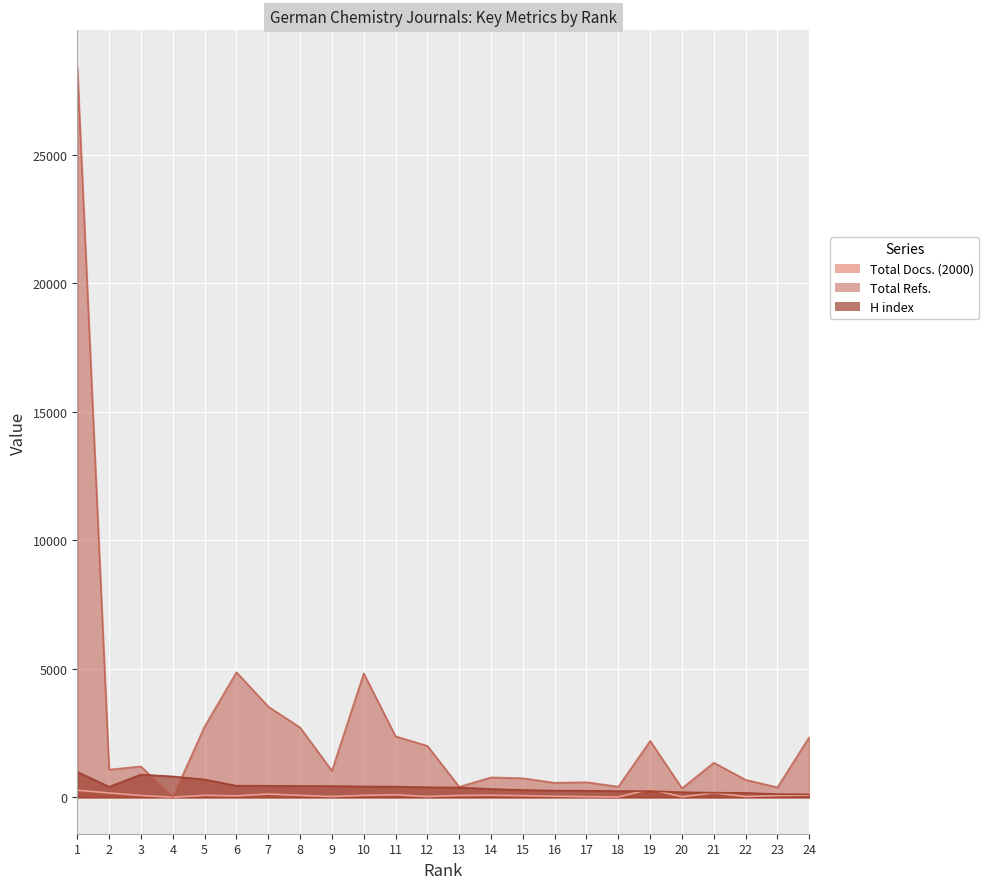

What is the approximate value of H index at 22, to the nearest 100?

200